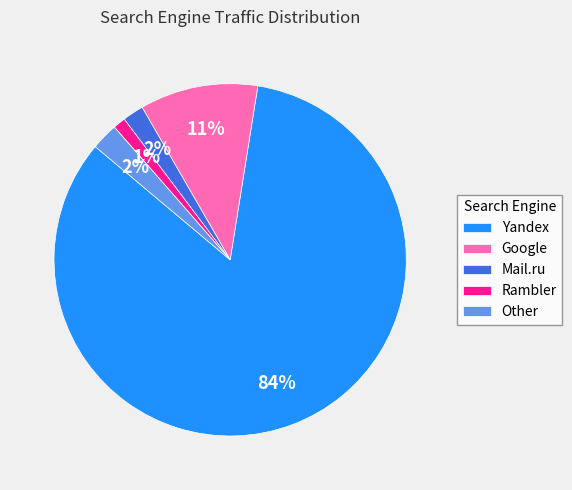

Between Mail.ru and Yandex, which is larger?

Yandex